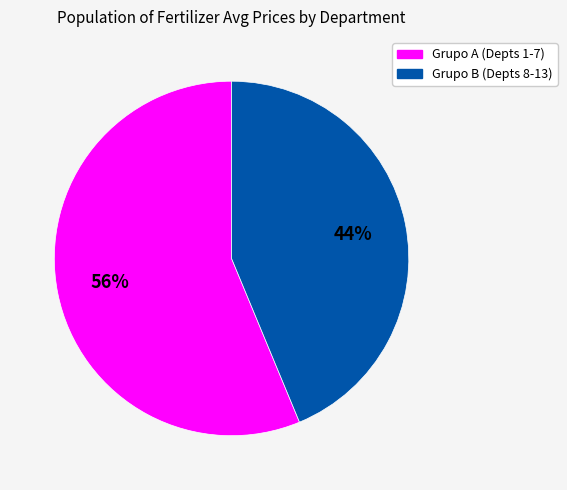

To the nearest percent, what is the average slice percentage?

50%